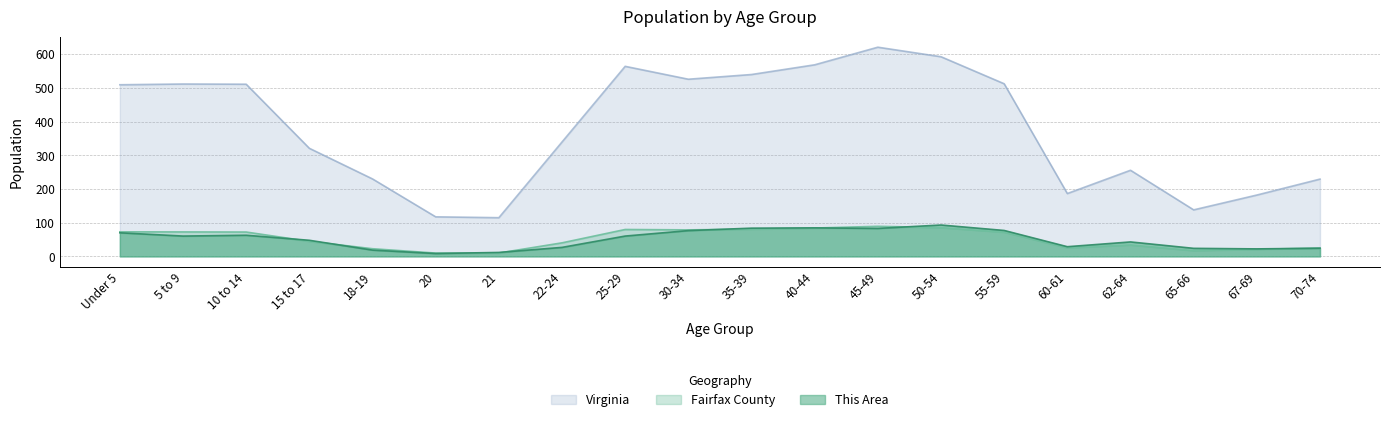

Reading left to right, extract all data points from this chart.

This Area: Under 5=70.1	5 to 9=60.4	10 to 14=62.8	15 to 17=47.8	18-19=18.6	20=8.5	21=11.7	22-24=26.7	25-29=60.4	30-34=76.6	35-39=83.9	40-44=84.7	45-49=83.0	50-54=93.2	55-59=77.0	60-61=28.8	62-64=42.9	65-66=23.9	67-69=22.3	70-74=24.3
Fairfax County: Under 5=73.0	5 to 9=72.7	10 to 14=72.3	15 to 17=44.7	18-19=22.8	20=9.9	21=10.0	22-24=40.2	25-29=79.9	30-34=78.7	35-39=80.8	40-44=84.2	45-49=89.3	50-54=85.4	55-59=71.9	60-61=25.6	62-64=34.0	65-66=17.2	67-69=21.0	70-74=24.7
Virginia: Under 5=509.6	5 to 9=511.8	10 to 14=511.2	15 to 17=321.0	18-19=230.0	20=117.4	21=114.9	22-24=339.7	25-29=564.3	30-34=526.1	35-39=540.1	40-44=568.9	45-49=621.2	50-54=592.8	55-59=512.6	60-61=186.6	62-64=255.7	65-66=138.2	67-69=182.1	70-74=229.5